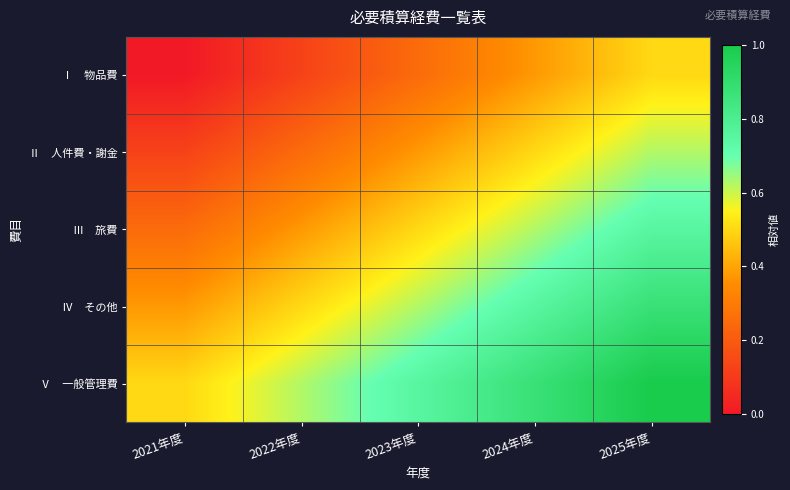

What is the total value across all series at 2023年度?

2.5